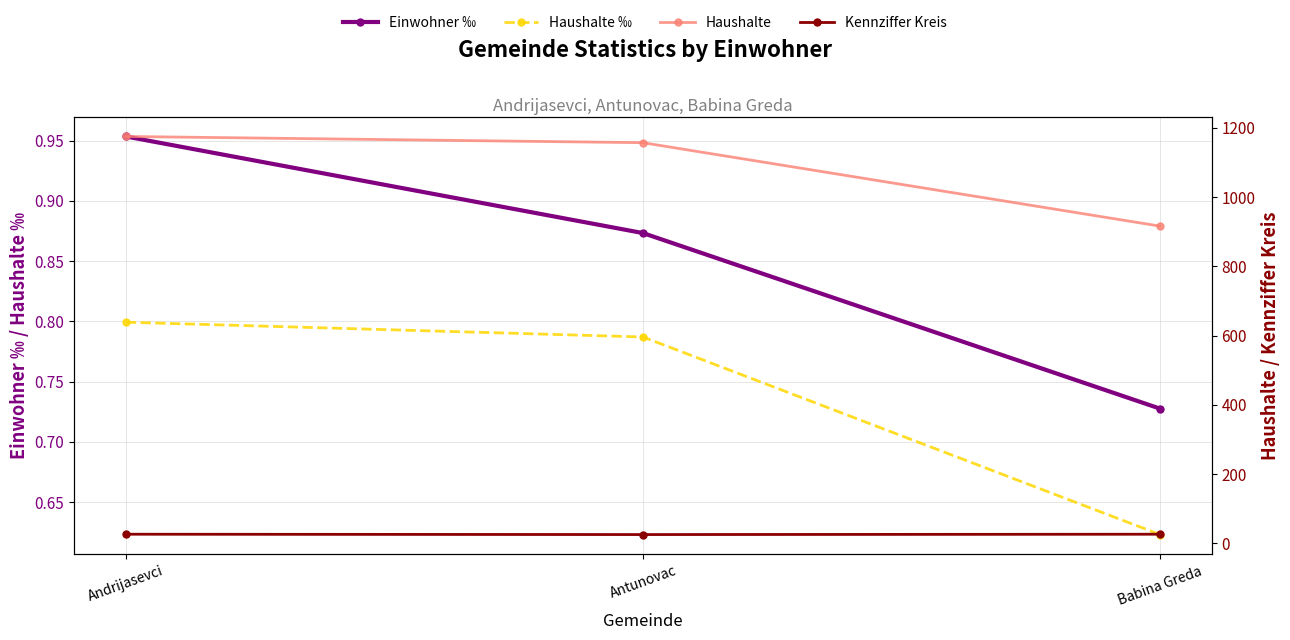

Rank the series at Babina Greda from highest to lowest value.

Haushalte, Kennziffer Kreis, Einwohner ‰, Haushalte ‰